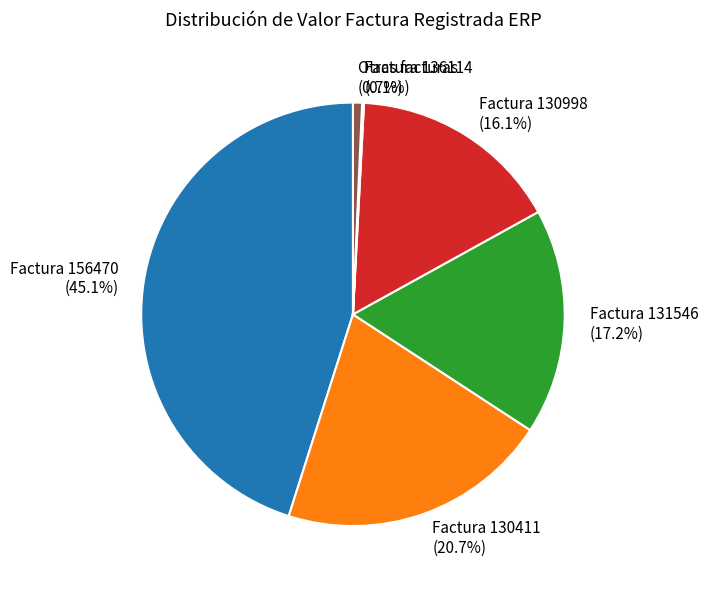

What percentage is the Factura 156470 slice, to the nearest percent?

45%